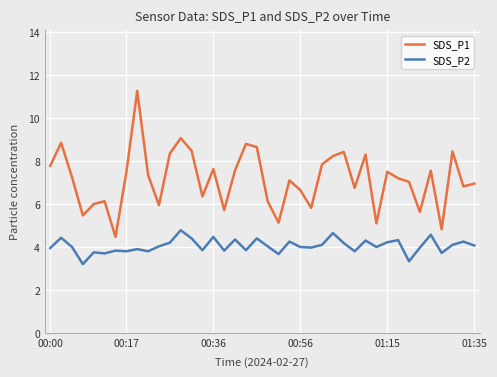

Which series has the largest total across all categories?

SDS_P1